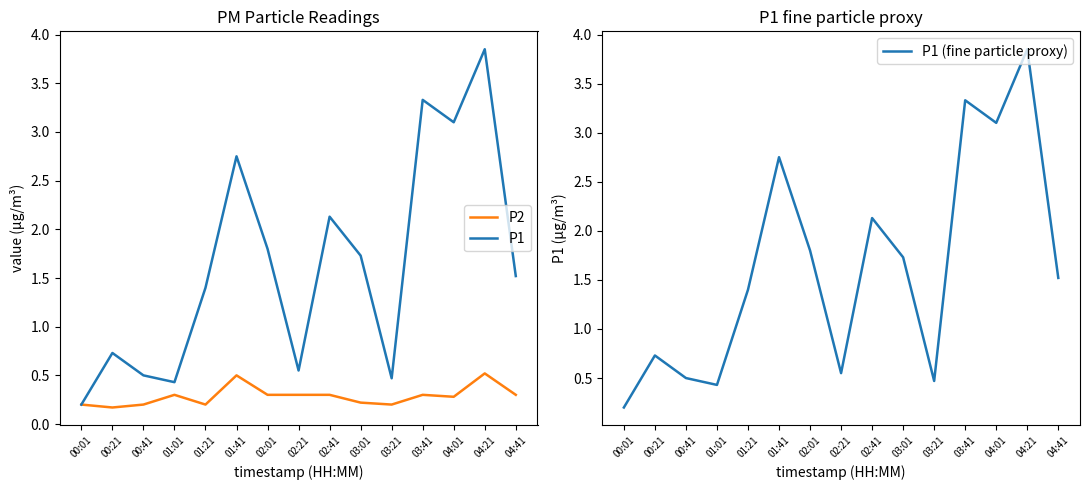

True or false: P1 (fine particle proxy) and P2 cross at least once.

False